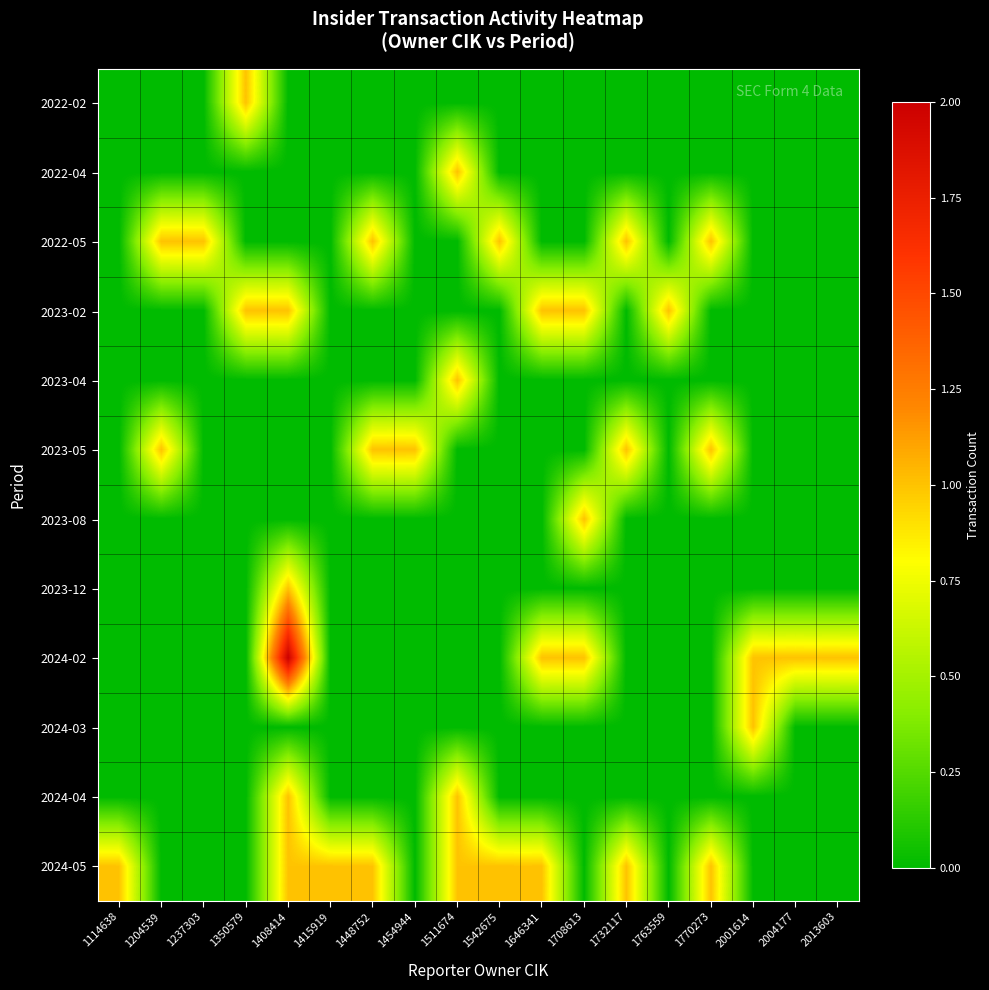

Reading right to left, transcribe all the data shown in this chart.

2022-02: 2013603=0	2004177=0	2001614=0	1770273=0	1763559=0	1732117=0	1708613=0	1646341=0	1542675=0	1511674=0	1454944=0	1448752=0	1415919=0	1408414=0	1350579=1	1237303=0	1204539=0	1114638=0
2022-04: 2013603=0	2004177=0	2001614=0	1770273=0	1763559=0	1732117=0	1708613=0	1646341=0	1542675=0	1511674=1	1454944=0	1448752=0	1415919=0	1408414=0	1350579=0	1237303=0	1204539=0	1114638=0
2022-05: 2013603=0	2004177=0	2001614=0	1770273=1	1763559=0	1732117=1	1708613=0	1646341=0	1542675=1	1511674=0	1454944=0	1448752=1	1415919=0	1408414=0	1350579=0	1237303=1	1204539=1	1114638=0
2023-02: 2013603=0	2004177=0	2001614=0	1770273=0	1763559=1	1732117=0	1708613=1	1646341=1	1542675=0	1511674=0	1454944=0	1448752=0	1415919=0	1408414=1	1350579=1	1237303=0	1204539=0	1114638=0
2023-04: 2013603=0	2004177=0	2001614=0	1770273=0	1763559=0	1732117=0	1708613=0	1646341=0	1542675=0	1511674=1	1454944=0	1448752=0	1415919=0	1408414=0	1350579=0	1237303=0	1204539=0	1114638=0
2023-05: 2013603=0	2004177=0	2001614=0	1770273=1	1763559=0	1732117=1	1708613=0	1646341=0	1542675=0	1511674=0	1454944=1	1448752=1	1415919=0	1408414=0	1350579=0	1237303=0	1204539=1	1114638=0
2023-08: 2013603=0	2004177=0	2001614=0	1770273=0	1763559=0	1732117=0	1708613=1	1646341=0	1542675=0	1511674=0	1454944=0	1448752=0	1415919=0	1408414=0	1350579=0	1237303=0	1204539=0	1114638=0
2023-12: 2013603=0	2004177=0	2001614=0	1770273=0	1763559=0	1732117=0	1708613=0	1646341=0	1542675=0	1511674=0	1454944=0	1448752=0	1415919=0	1408414=1	1350579=0	1237303=0	1204539=0	1114638=0
2024-02: 2013603=1	2004177=1	2001614=1	1770273=0	1763559=0	1732117=0	1708613=1	1646341=1	1542675=0	1511674=0	1454944=0	1448752=0	1415919=0	1408414=2	1350579=0	1237303=0	1204539=0	1114638=0
2024-03: 2013603=0	2004177=0	2001614=1	1770273=0	1763559=0	1732117=0	1708613=0	1646341=0	1542675=0	1511674=0	1454944=0	1448752=0	1415919=0	1408414=0	1350579=0	1237303=0	1204539=0	1114638=0
2024-04: 2013603=0	2004177=0	2001614=0	1770273=0	1763559=0	1732117=0	1708613=0	1646341=0	1542675=0	1511674=1	1454944=0	1448752=0	1415919=0	1408414=1	1350579=0	1237303=0	1204539=0	1114638=0
2024-05: 2013603=0	2004177=0	2001614=0	1770273=1	1763559=0	1732117=1	1708613=0	1646341=1	1542675=1	1511674=1	1454944=0	1448752=1	1415919=1	1408414=1	1350579=0	1237303=0	1204539=0	1114638=1